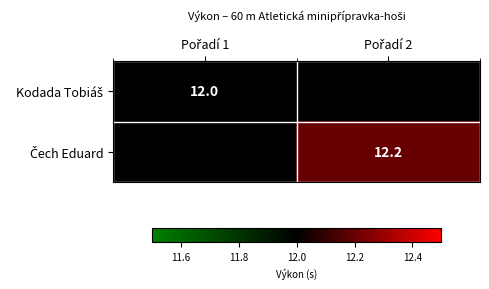

At which category is the sum across all series the highest?

Pořadí 2